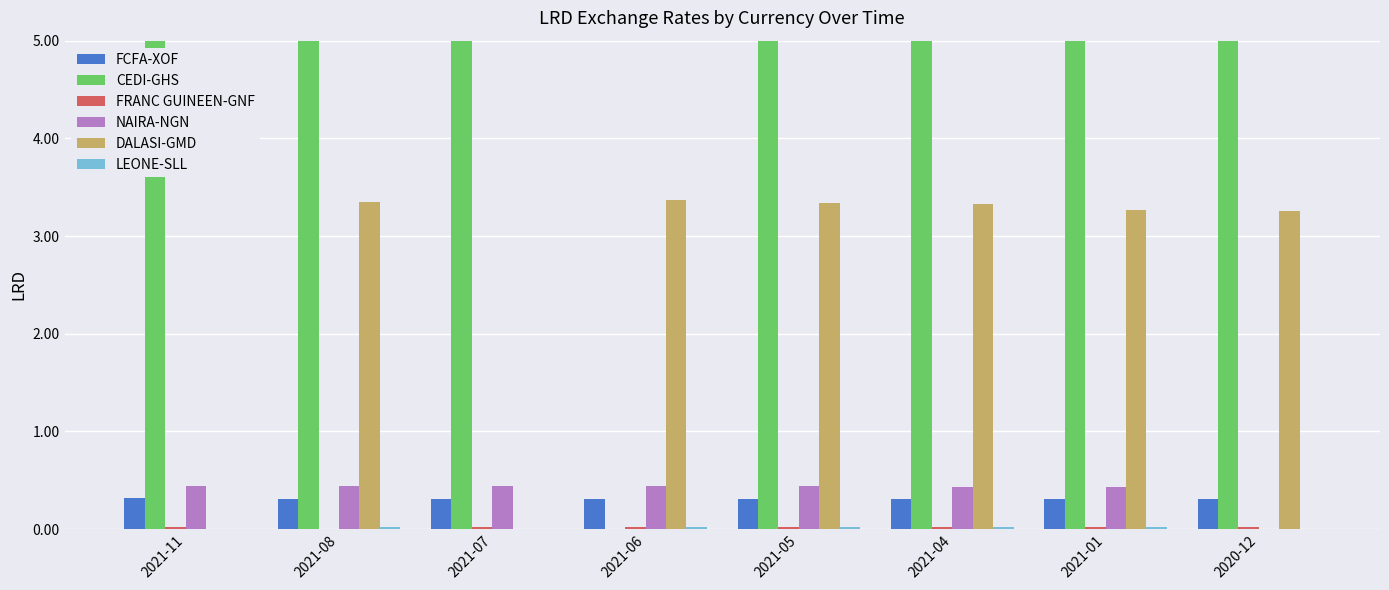

Does the chart contain any negative values?

No